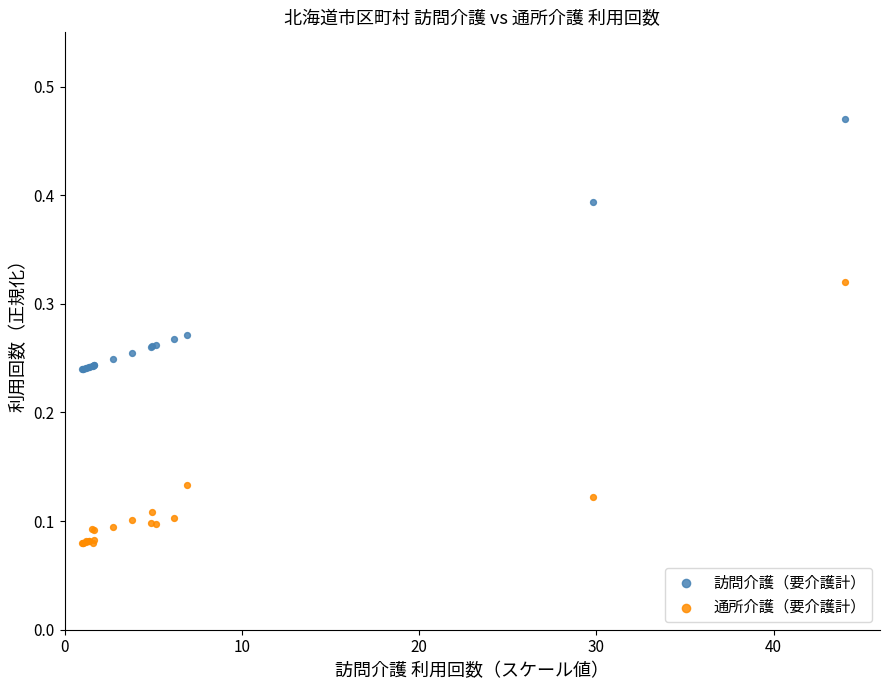

What is the X range (max minus min) for the scatter plot?

43.0